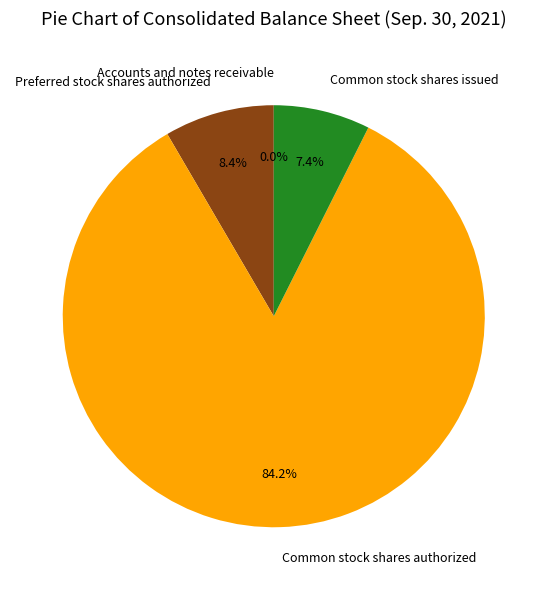

Is Common stock shares authorized the majority of the pie?

Yes